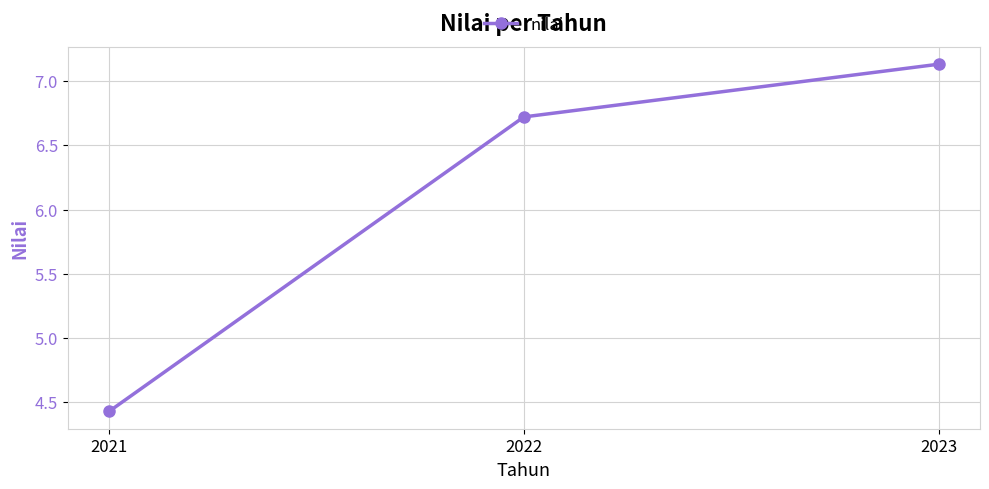

The value at 2022 is 6.7. True or false?

True